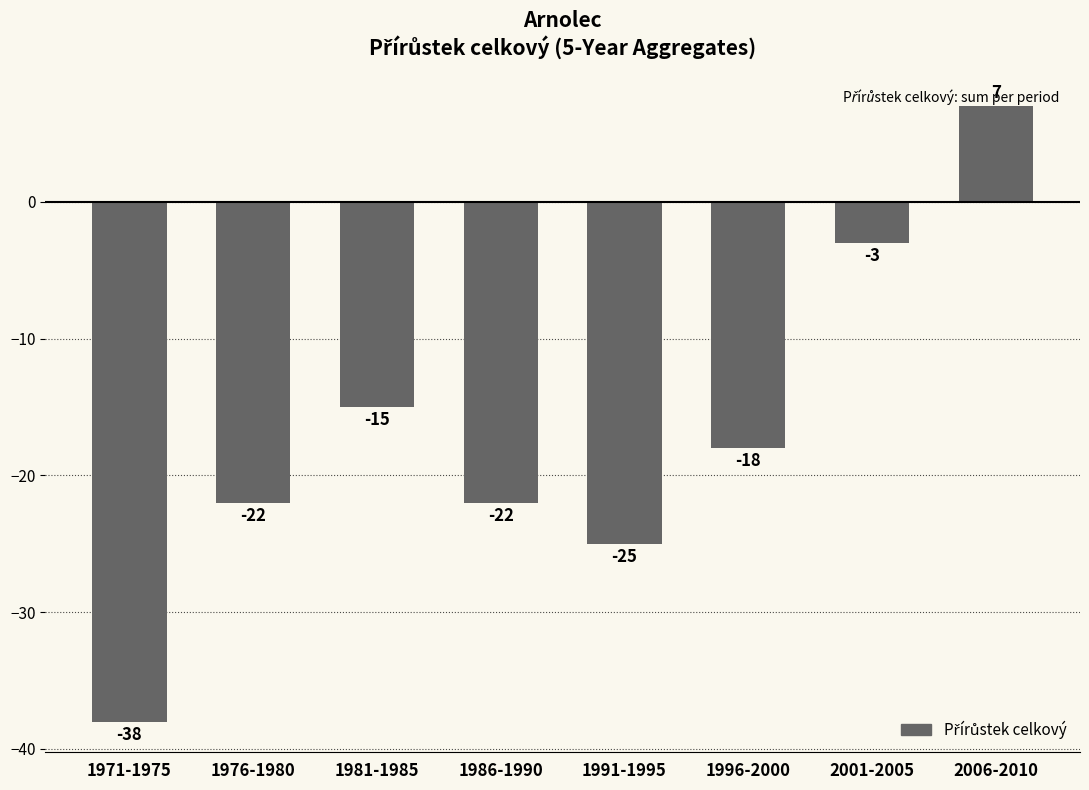

What is the smallest value displayed?

-38